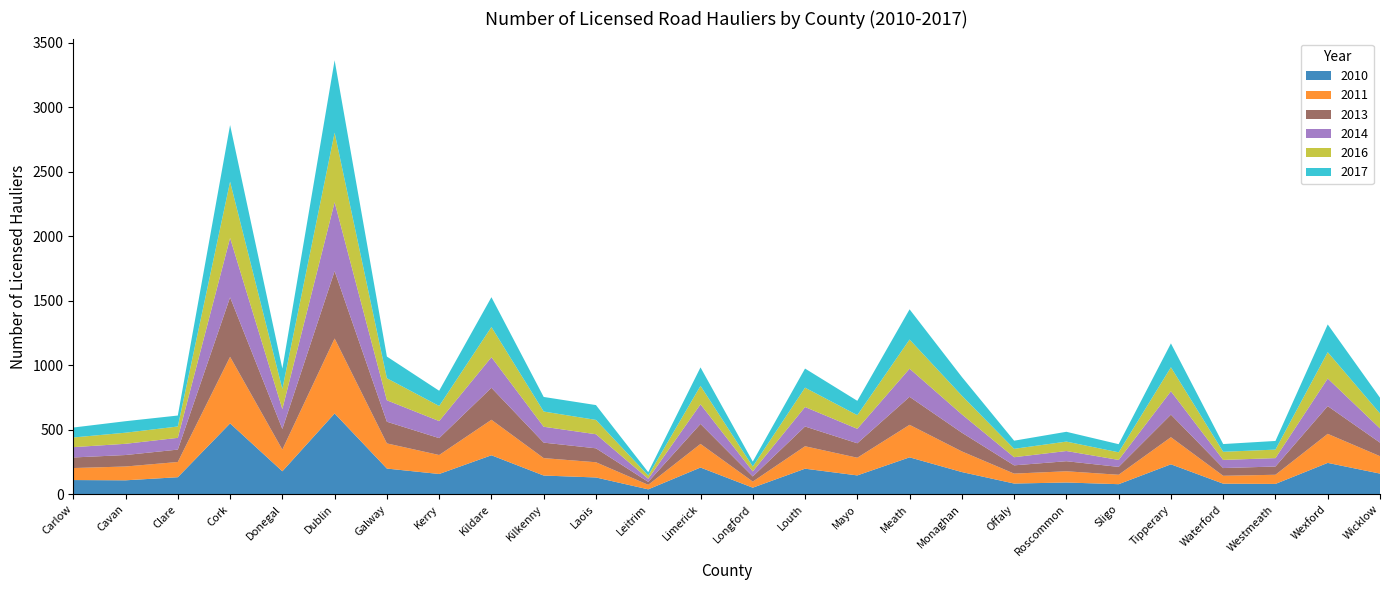

Reading right to left, extract all data points from this chart.

2010: Wicklow=160	Wexford=243	Westmeath=80	Waterford=82	Tipperary=232	Sligo=78	Roscommon=91	Offaly=83	Monaghan=172	Meath=286	Mayo=146	Louth=198	Longford=51	Limerick=207	Leitrim=38	Laois=130	Kilkenny=145	Kildare=302	Kerry=157	Galway=199	Dublin=626	Donegal=178	Cork=549	Clare=132	Cavan=108	Carlow=110
2011: Wicklow=135	Wexford=225	Westmeath=71	Waterford=61	Tipperary=210	Sligo=73	Roscommon=87	Offaly=77	Monaghan=160	Meath=252	Mayo=137	Louth=174	Longford=47	Limerick=183	Leitrim=35	Laois=118	Kilkenny=135	Kildare=275	Kerry=147	Galway=195	Dublin=581	Donegal=168	Cork=516	Clare=118	Cavan=107	Carlow=93
2013: Wicklow=105	Wexford=215	Westmeath=64	Waterford=60	Tipperary=175	Sligo=61	Roscommon=78	Offaly=64	Monaghan=145	Meath=217	Mayo=112	Louth=153	Longford=40	Limerick=155	Leitrim=23	Laois=108	Kilkenny=120	Kildare=248	Kerry=131	Galway=168	Dublin=522	Donegal=160	Cork=461	Clare=96	Cavan=89	Carlow=82
2014: Wicklow=110	Wexford=214	Westmeath=65	Waterford=63	Tipperary=181	Sligo=54	Roscommon=79	Offaly=63	Monaghan=142	Meath=218	Mayo=112	Louth=151	Longford=39	Limerick=152	Leitrim=24	Laois=109	Kilkenny=123	Kildare=237	Kerry=132	Galway=166	Dublin=534	Donegal=154	Cork=460	Clare=91	Cavan=87	Carlow=80
2016: Wicklow=116	Wexford=204	Westmeath=66	Waterford=63	Tipperary=186	Sligo=59	Roscommon=73	Offaly=65	Monaghan=145	Meath=226	Mayo=106	Louth=150	Longford=38	Limerick=143	Leitrim=25	Laois=111	Kilkenny=118	Kildare=234	Kerry=117	Galway=171	Dublin=539	Donegal=156	Cork=436	Clare=88	Cavan=86	Carlow=75
2017: Wicklow=122	Wexford=215	Westmeath=67	Waterford=60	Tipperary=185	Sligo=63	Roscommon=76	Offaly=63	Monaghan=145	Meath=234	Mayo=111	Louth=148	Longford=38	Limerick=143	Leitrim=26	Laois=115	Kilkenny=113	Kildare=231	Kerry=118	Galway=168	Dublin=561	Donegal=158	Cork=439	Clare=85	Cavan=89	Carlow=77